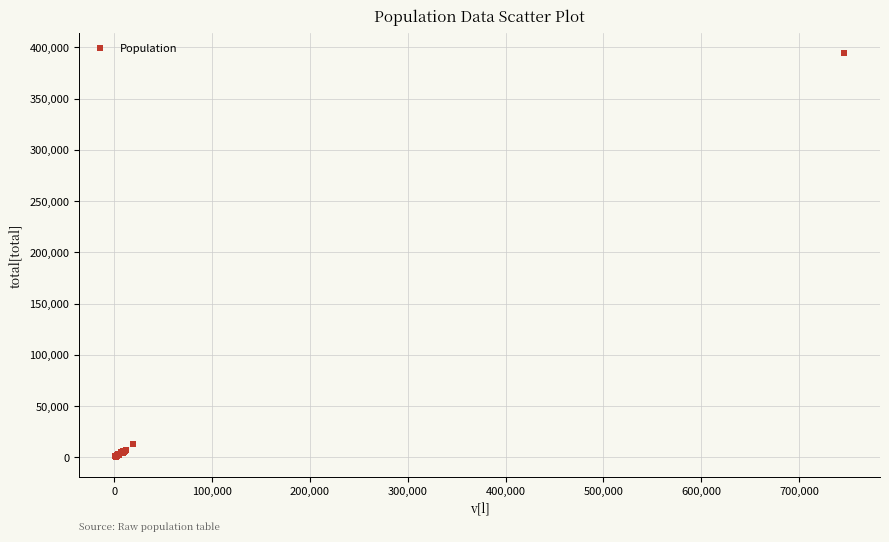

What Y value in the scatter plot is closest to 197629?

12987